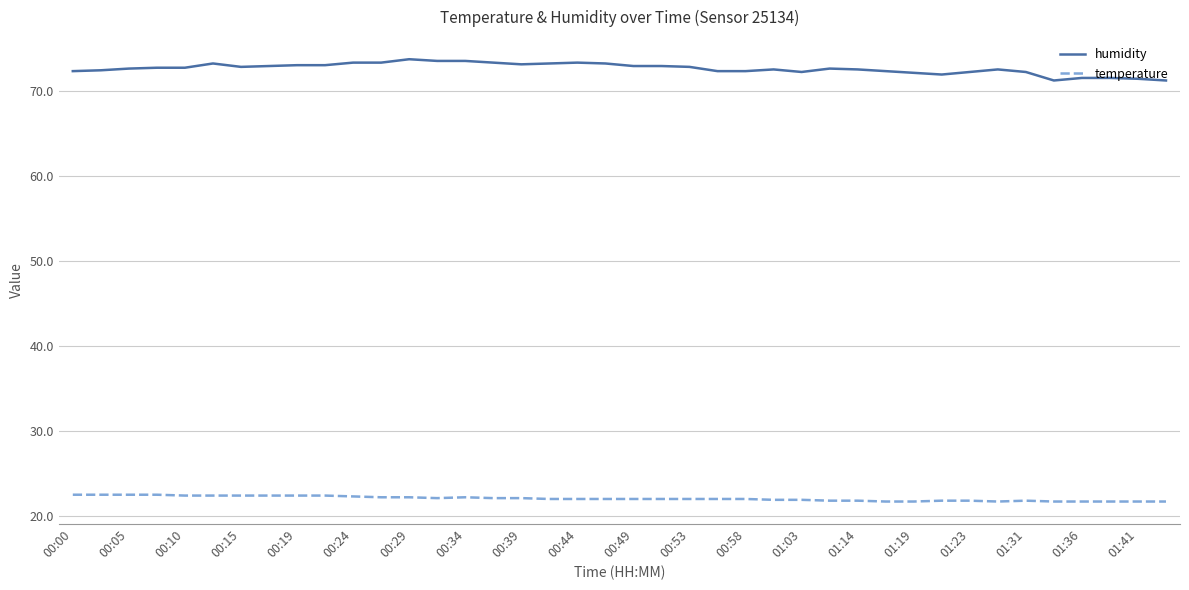

What is the difference between the maximum and minimum values in the humidity series?

2.5